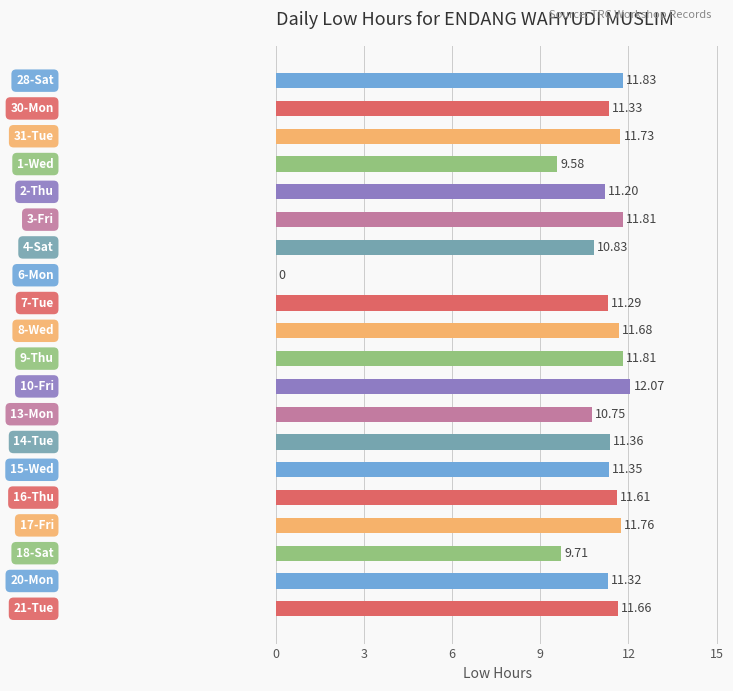

What is the sum of all values?

214.7